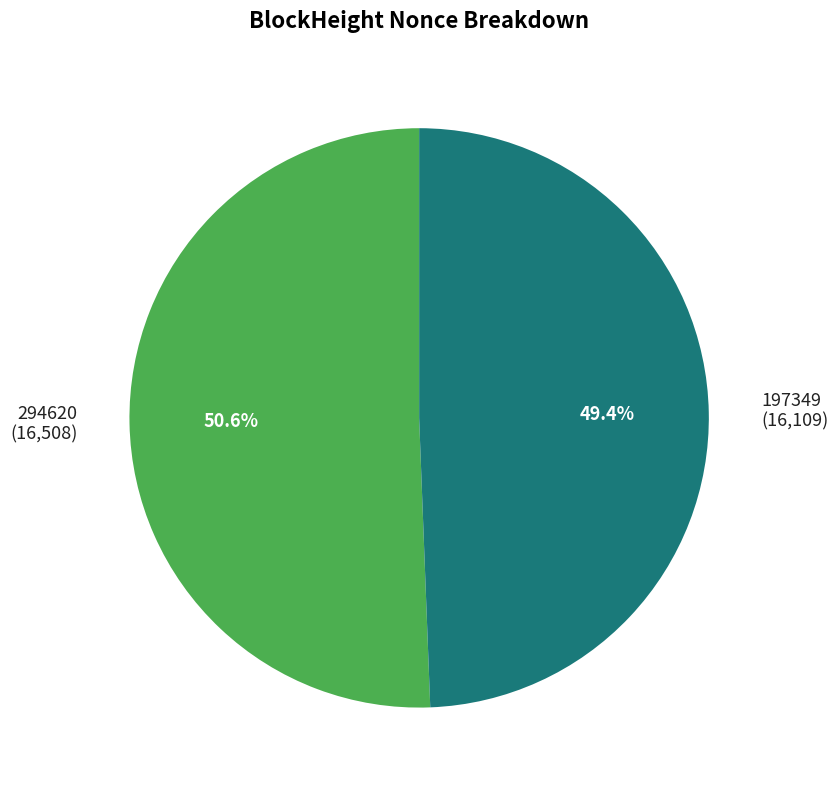

To the nearest percent, what is the average slice percentage?

50%